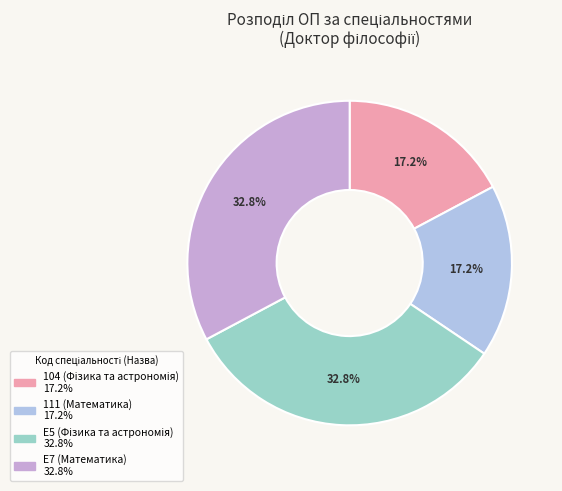

How many segments does this pie chart have?

4